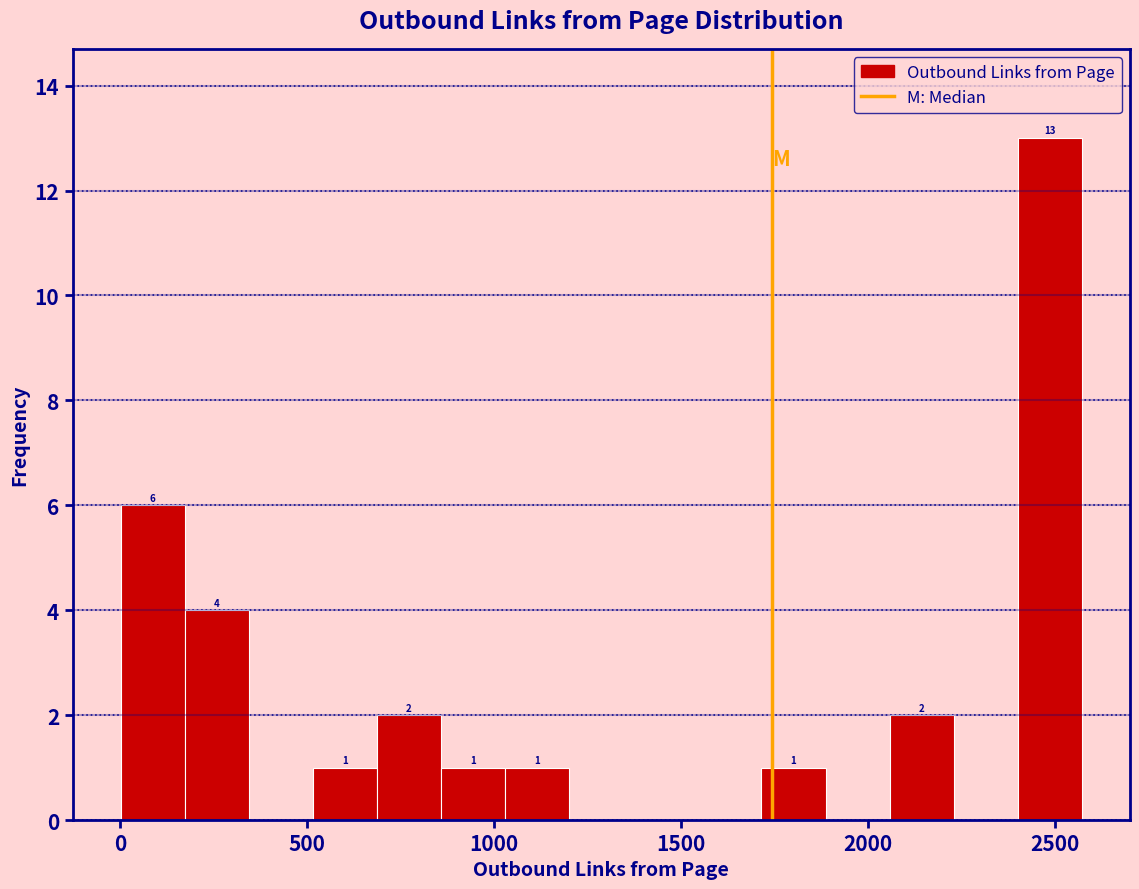

Read against the x-axis, roughly where is the centre of the tallest bar?

2500